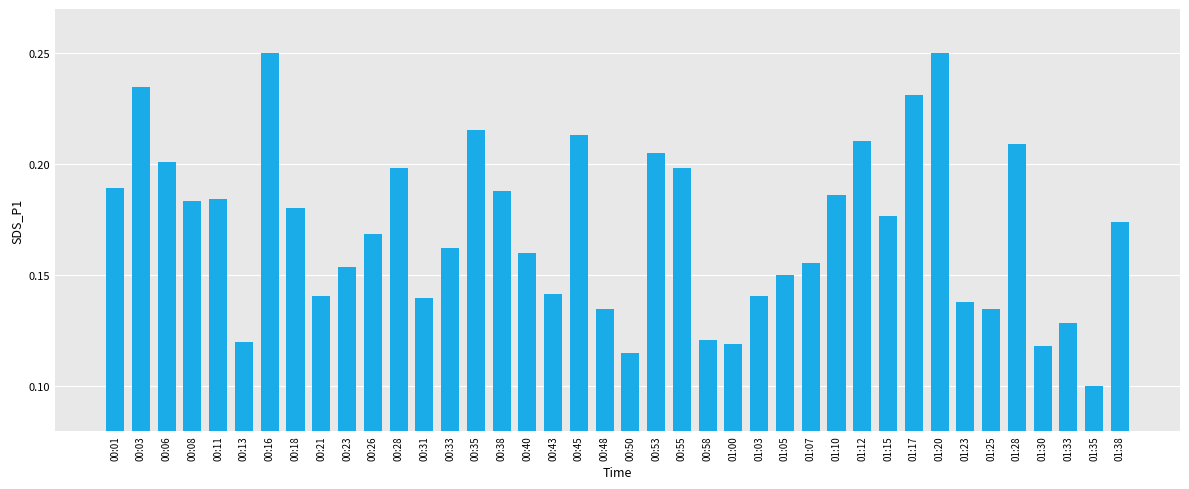

Which label corresponds to the smallest value in the chart?

01:35